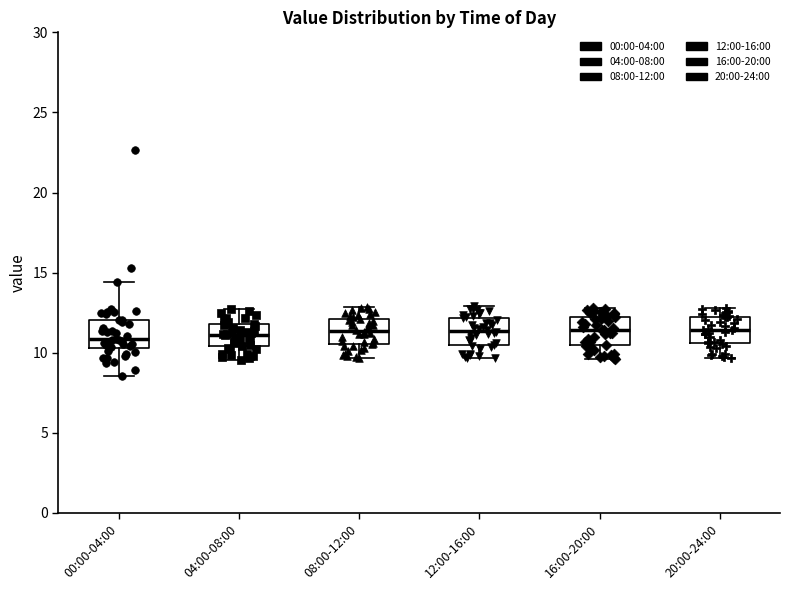

Reading left to right, read every box against the y-axis: the position of its median line, the range the box covers, and the ends of its whiskers. The values are not printed on the chart, so give them approximately, as read against the axis.

00:00-04:00: median 11.0, box 10.5 to 12.0, whiskers 8.5 to 14.5
04:00-08:00: median 11.0, box 10.5 to 12.0, whiskers 9.5 to 12.5
08:00-12:00: median 11.5, box 10.5 to 12.0, whiskers 9.5 to 13.0
12:00-16:00: median 11.5, box 10.5 to 12.0, whiskers 9.5 to 13.0
16:00-20:00: median 11.5, box 10.5 to 12.0, whiskers 9.5 to 13.0
20:00-24:00: median 11.5, box 10.5 to 12.0, whiskers 9.5 to 13.0